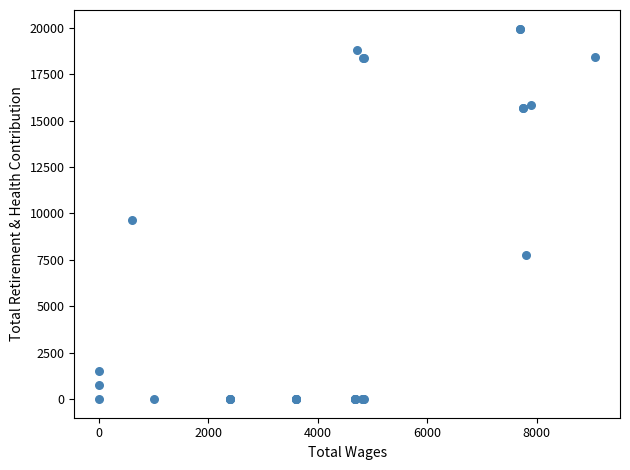

What Y value in the scatter plot is closest to 9978?

9639